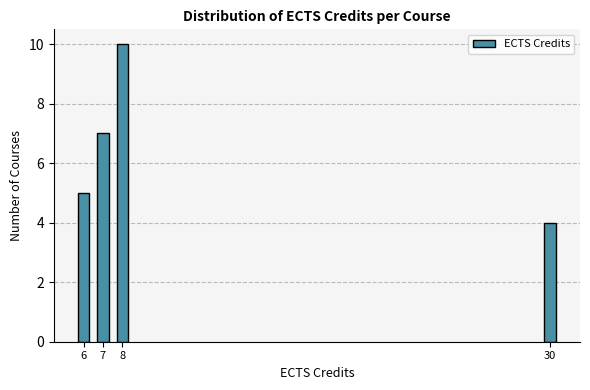

Reading right to left, what are all the values shown in this chart?

4	10	7	5